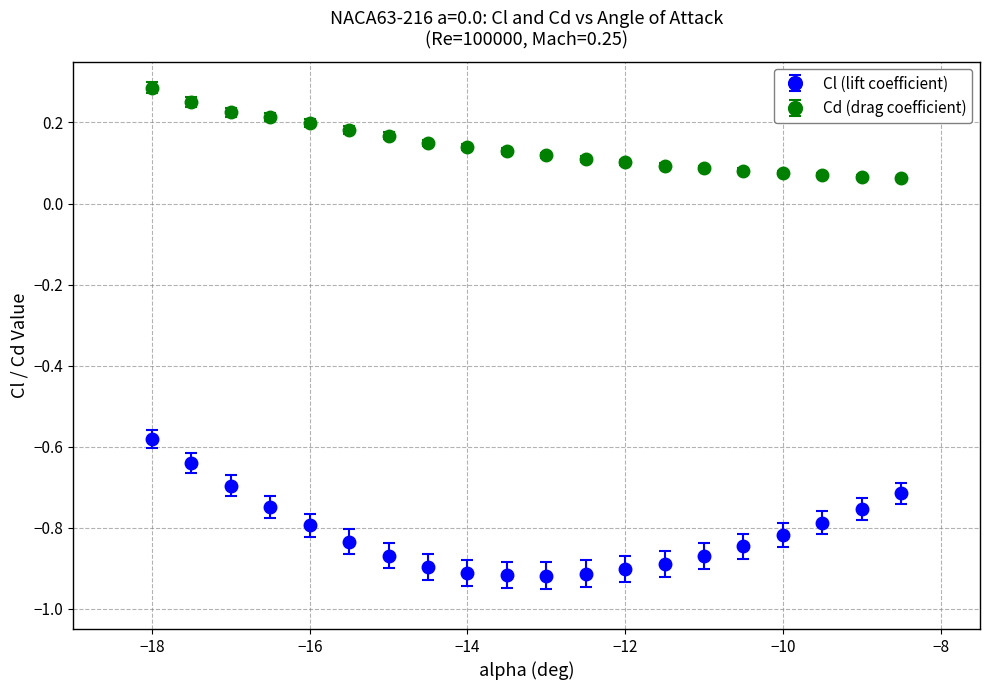

At how many categories does at least one series exceed 0?

20